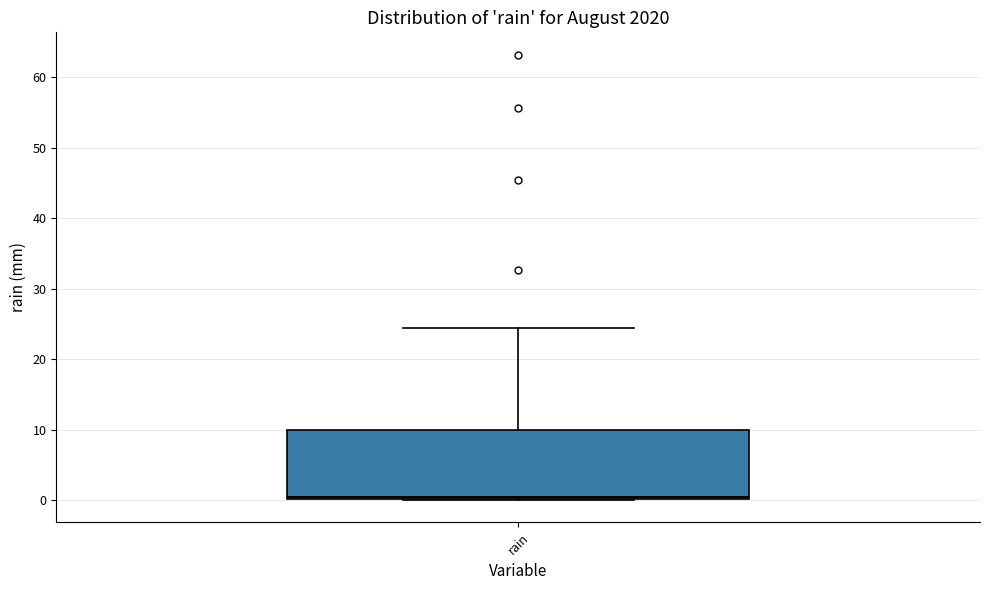

Read this box plot against the y-axis: the position of the median line, the range covered by the box, and the ends of both whiskers. The values are not printed on the chart, so give them approximately, as read against the axis.

median 0 (just above the box's lower edge), box 0 to 10, whiskers 0 to 24